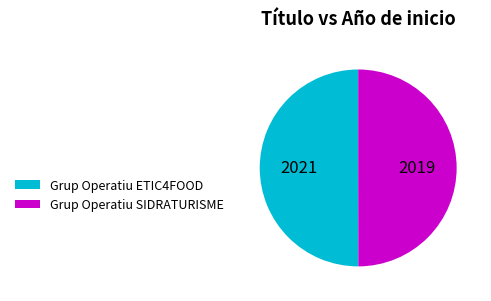

Is it true that Grup Operatiu ETIC4FOOD is 56% of the pie?

False